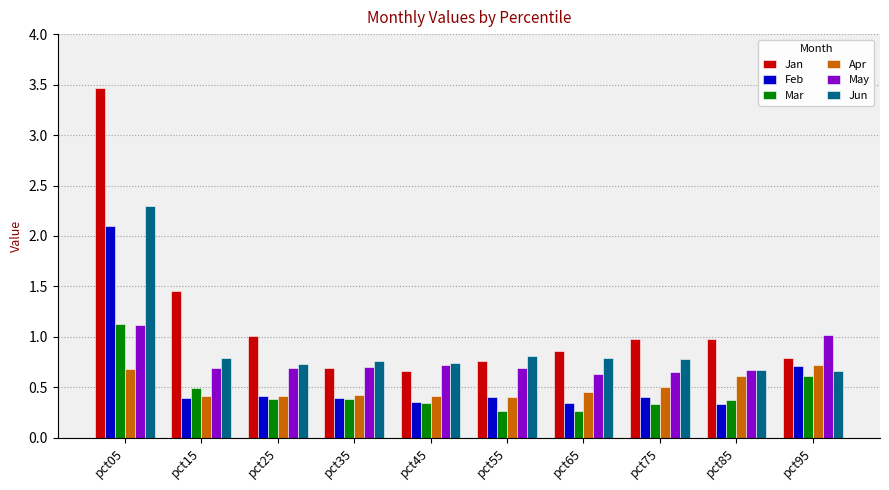

Is it true that Feb equals 0.4 at pct45?

True